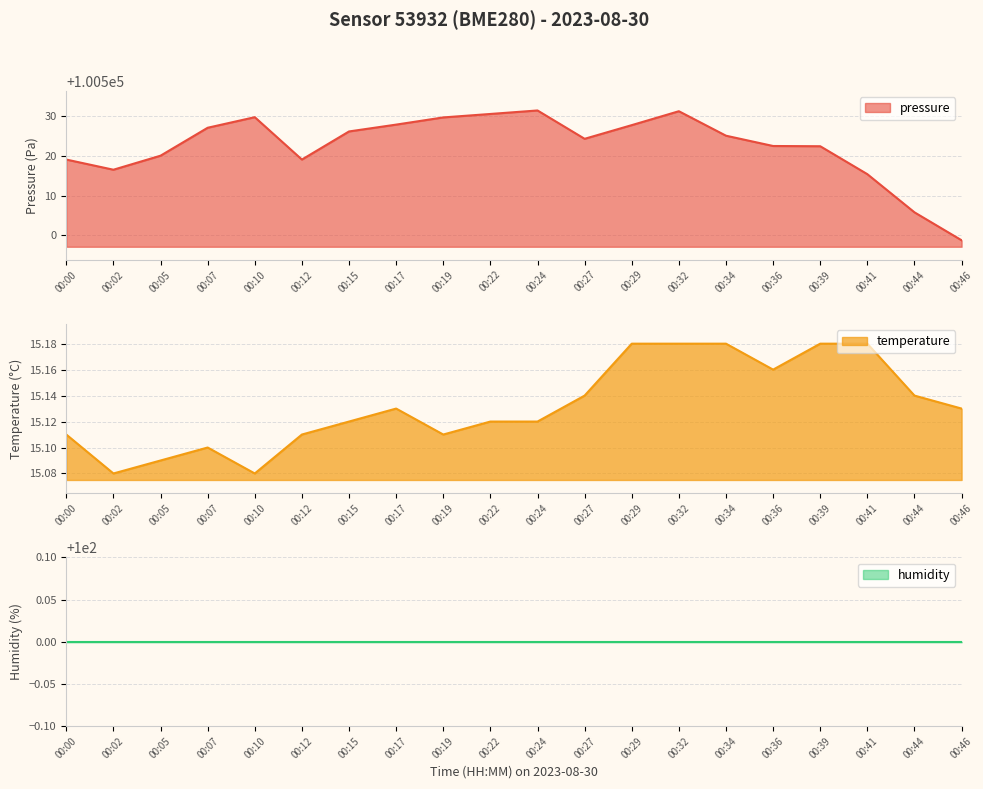

What is the sum of all pressure values?

2010450.7